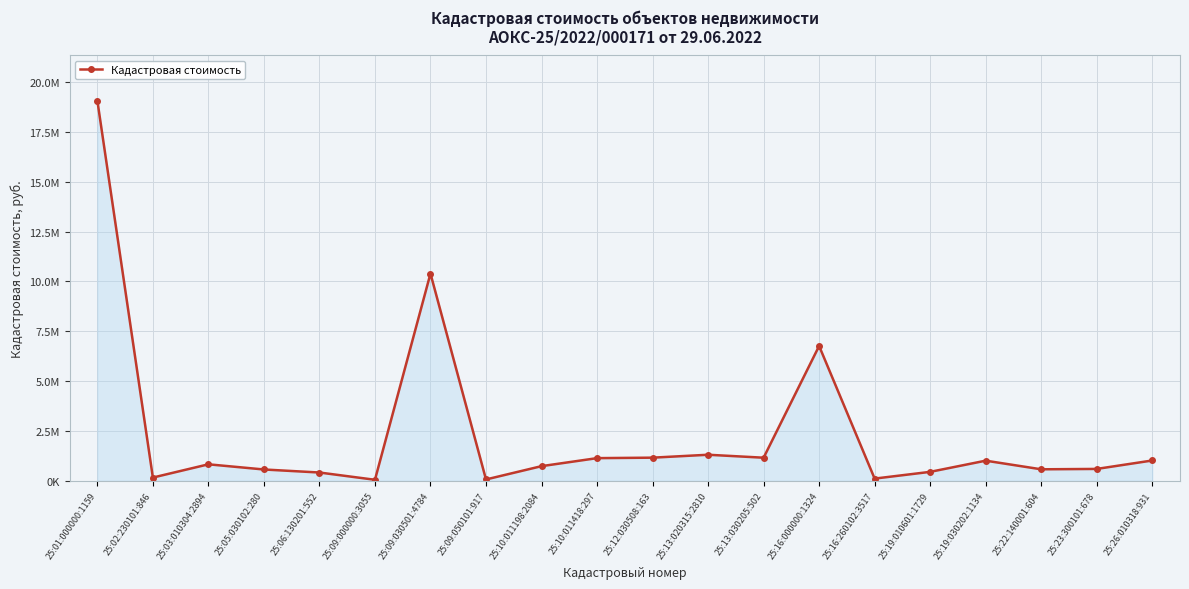

Is this an area chart (filled region under the line)?

Yes